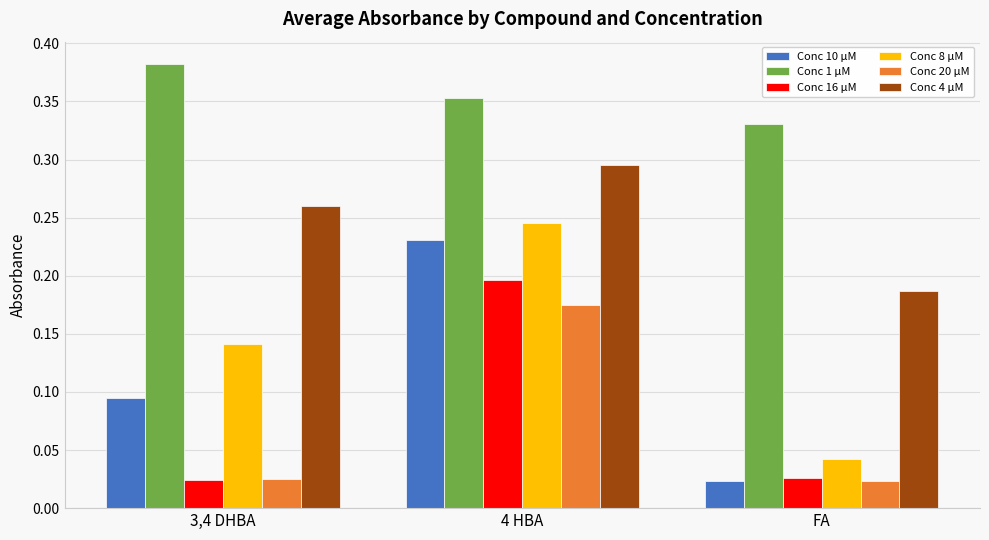

What is the total value across all series at FA?

0.6